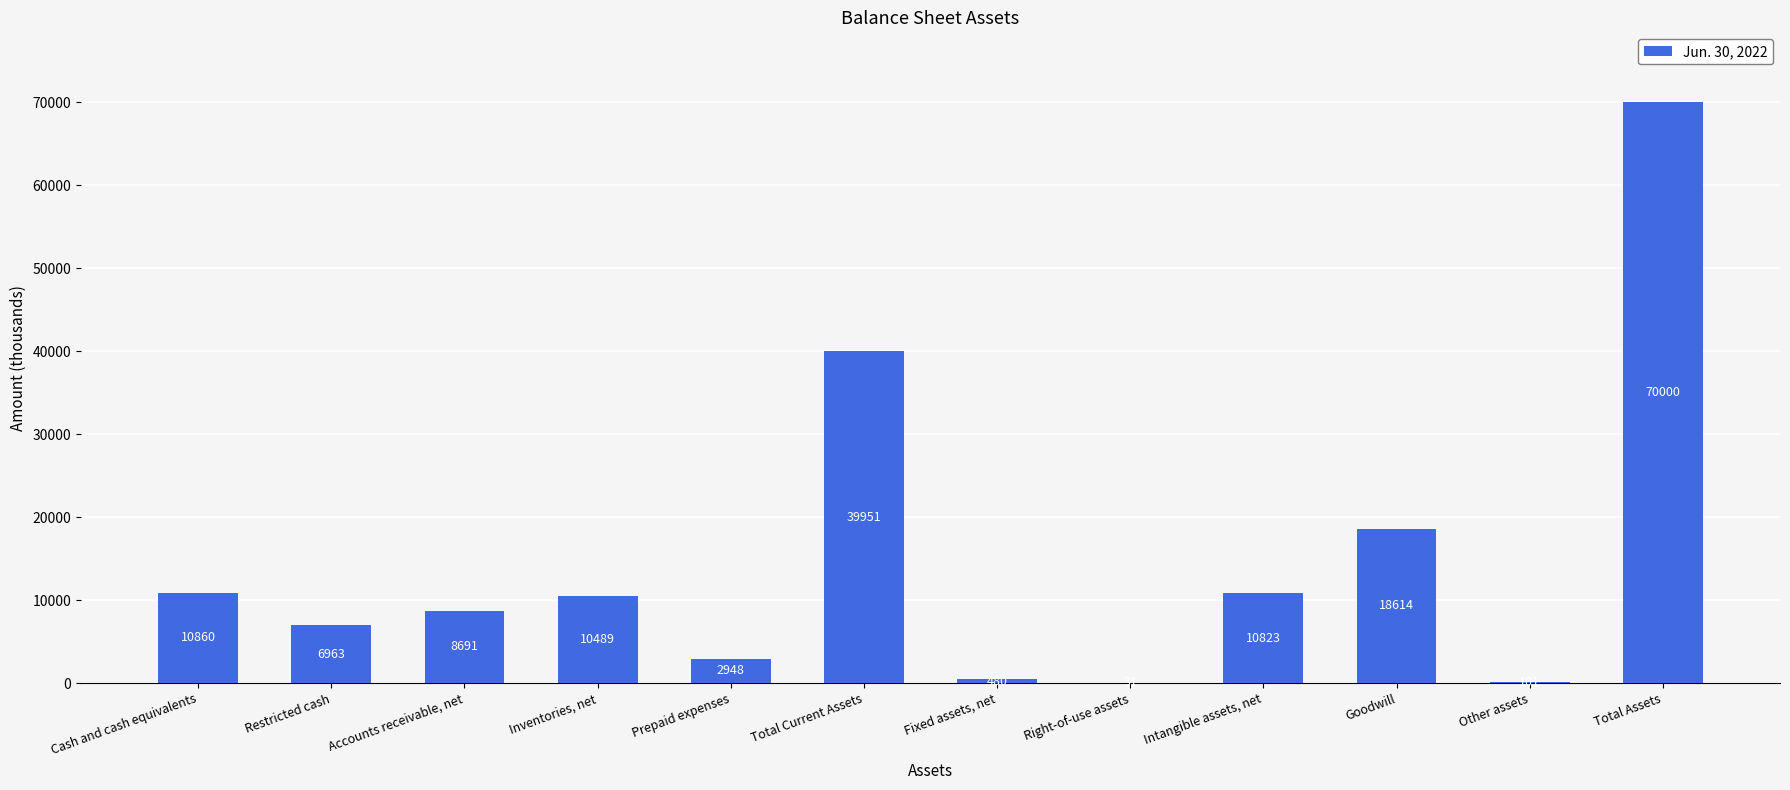

What is the maximum value shown in the chart?

70000